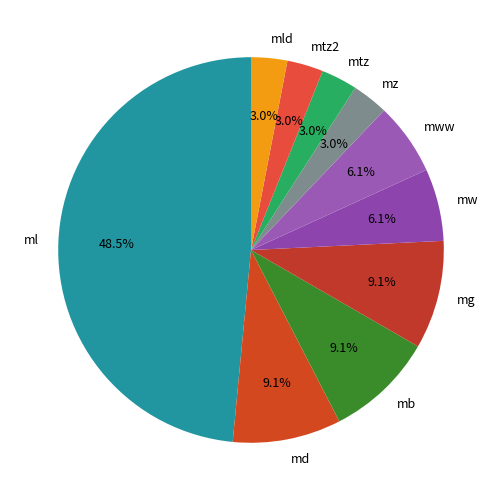

Which category has the biggest portion of the pie?

ml